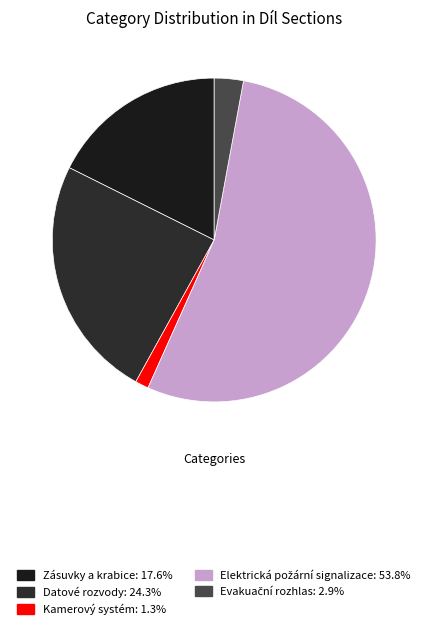

Rank the categories by value from highest to lowest.

Elektrická požární signalizace, Datové rozvody, Zásuvky a krabice, Evakuační rozhlas, Kamerový systém